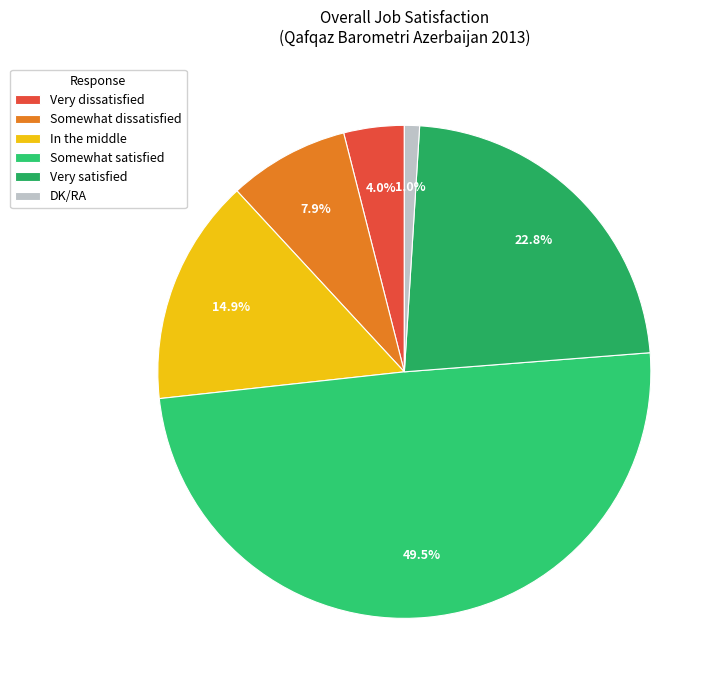

Which slice is the smallest?

DK/RA